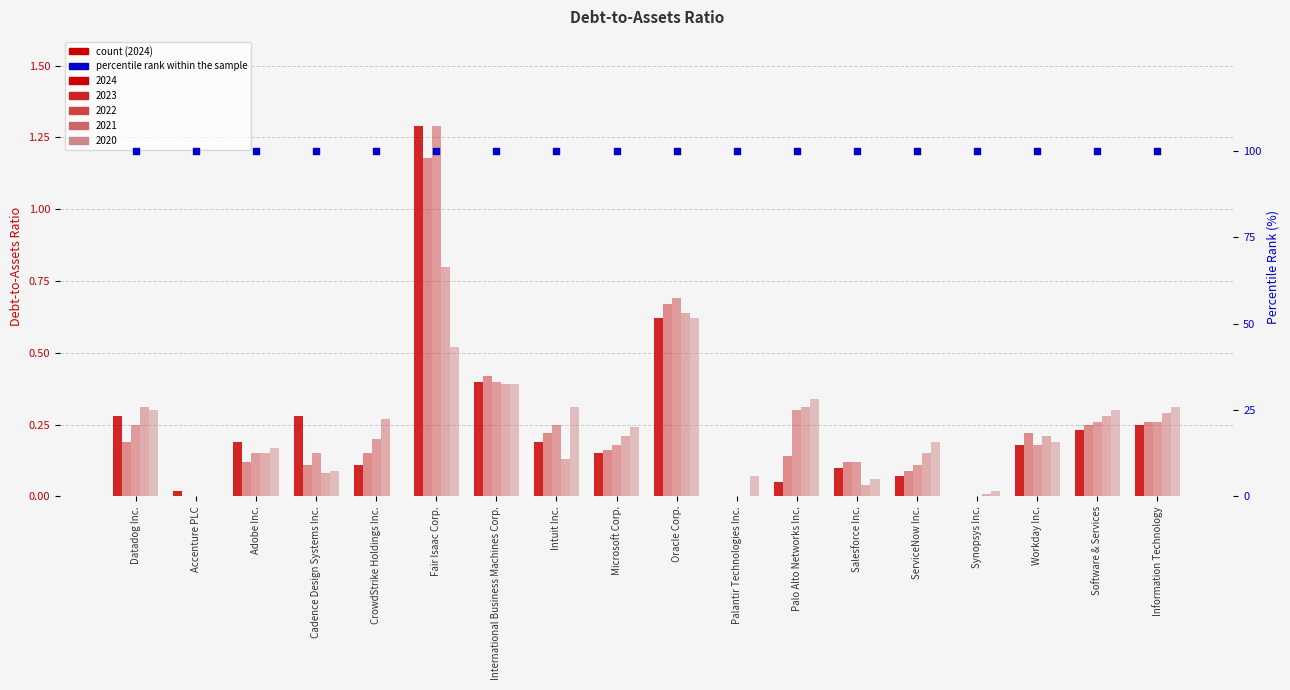

At how many categories does at least one series exceed 0?

18